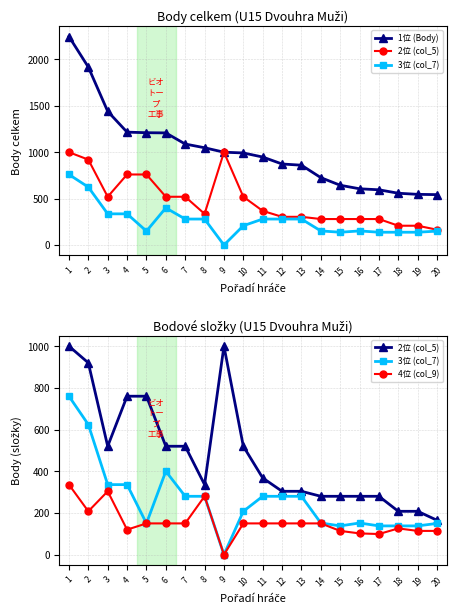

What is the difference between the maximum and second lowest values in the 3位 (col_7) series?

622